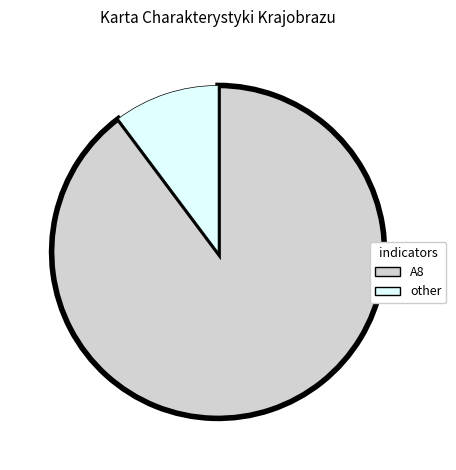

Is it true that A8 is 78% of the pie?

False